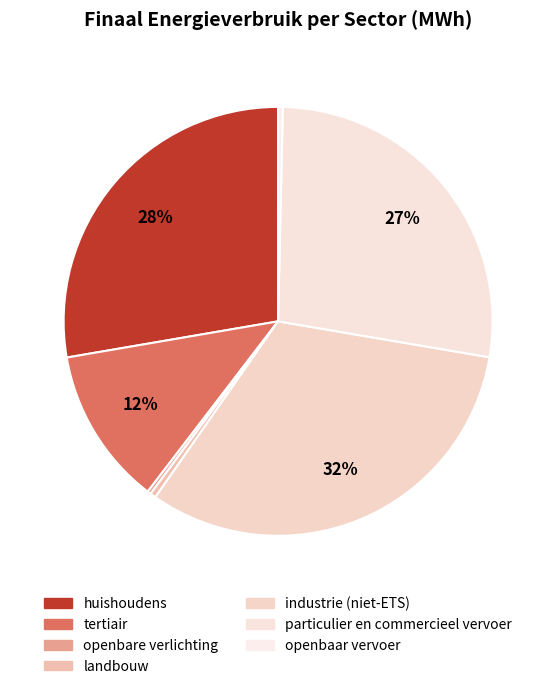

Does openbaar vervoer account for over 50% of the chart?

No